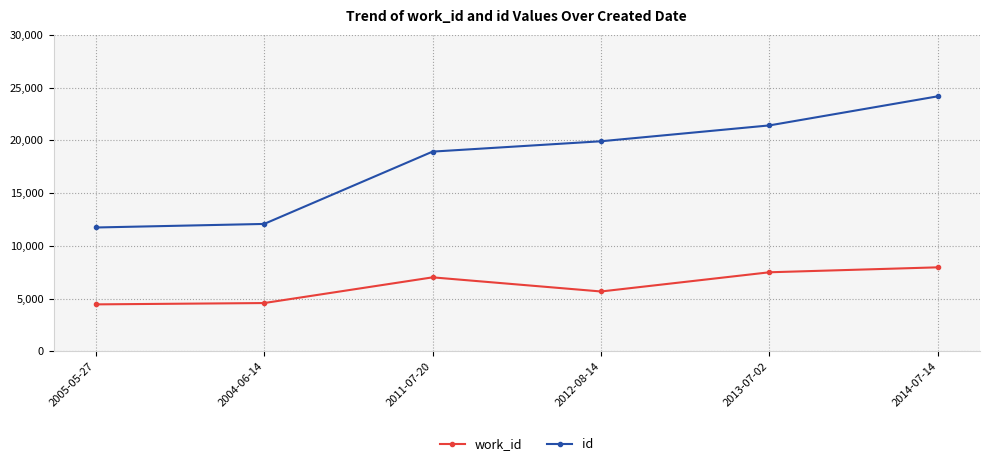

The value of work_id at 2013-07-02 is 7501. True or false?

True